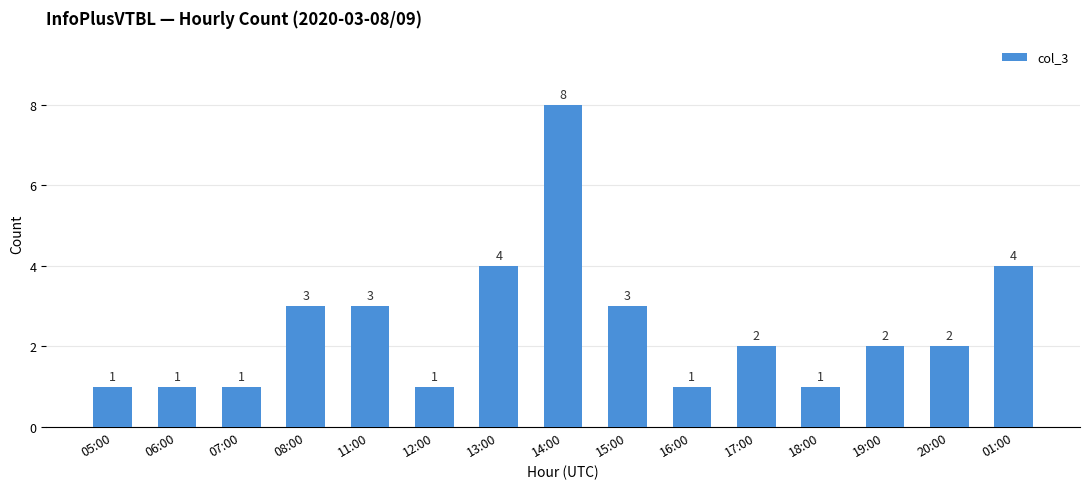

Does the chart contain any negative values?

No